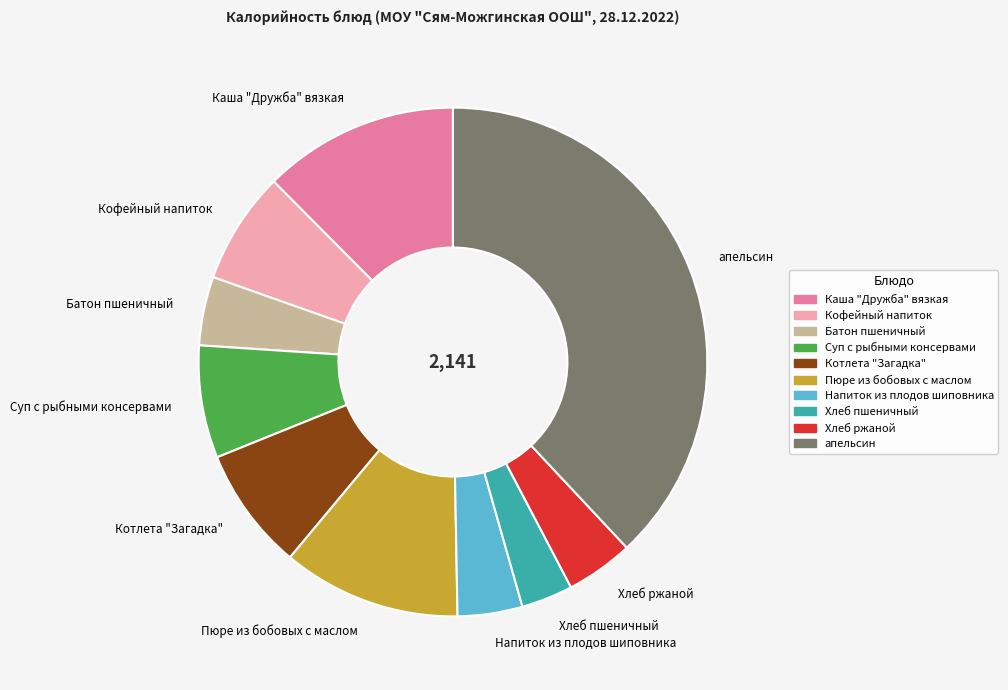

Which category has the biggest portion of the pie?

апельсин